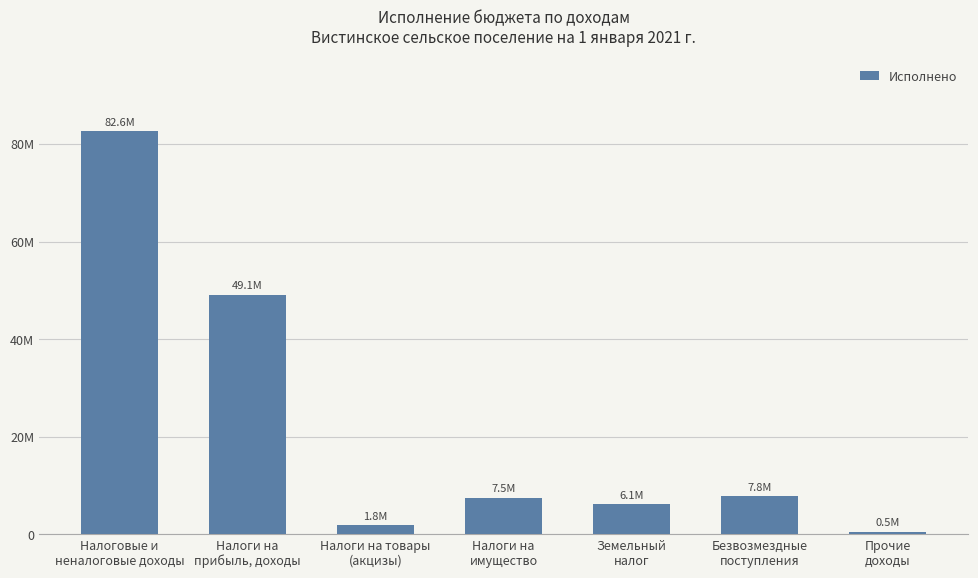

Reading left to right, transcribe all the data shown in this chart.

82588716.3	49076446.7	1846646.5	7513367.7	6148000.0	7779336.8	500000.0